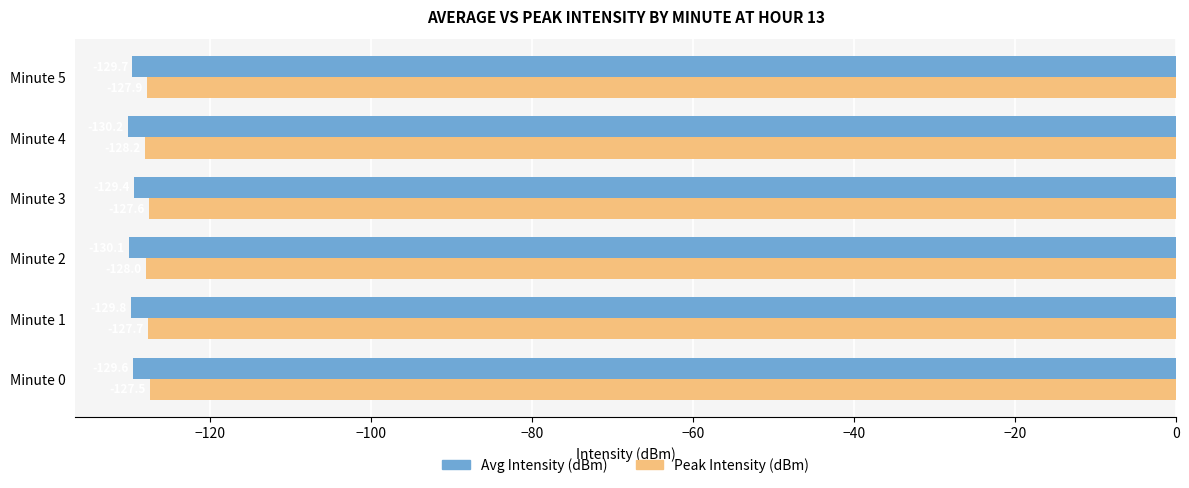

Count the number of data series in this chart.

2